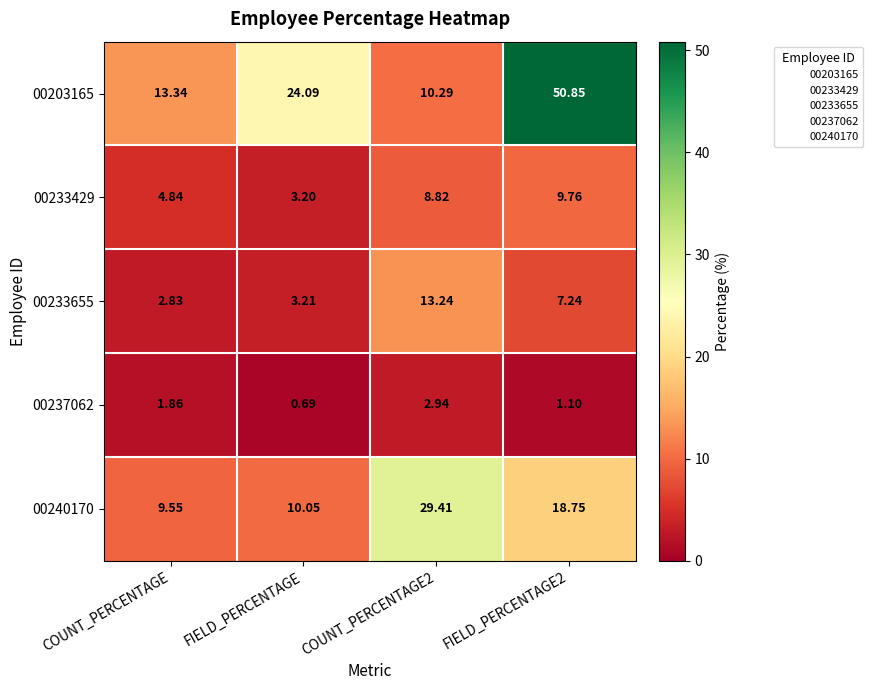

Is the value of 00240170 at COUNT_PERCENTAGE greater than the value of 00233429 at FIELD_PERCENTAGE2?

No